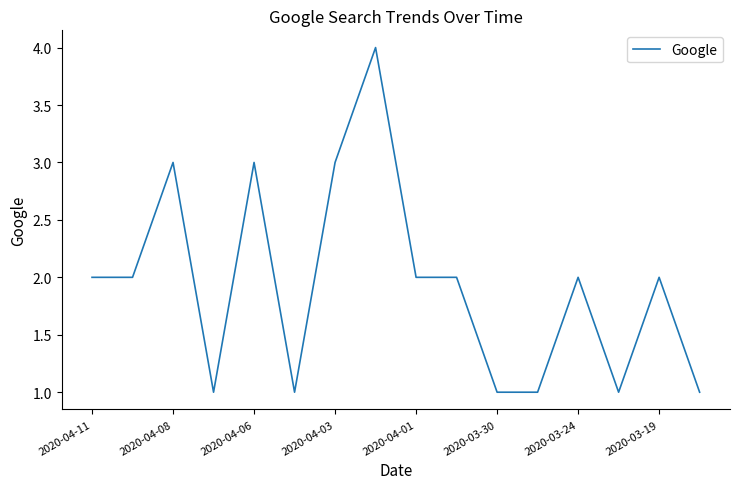

What is the greatest value displayed?

4